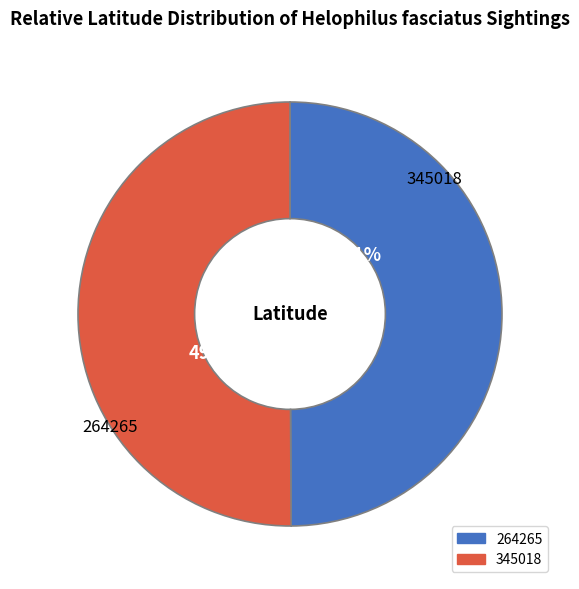

True or false: 264265 accounts for 50% of the total.

True